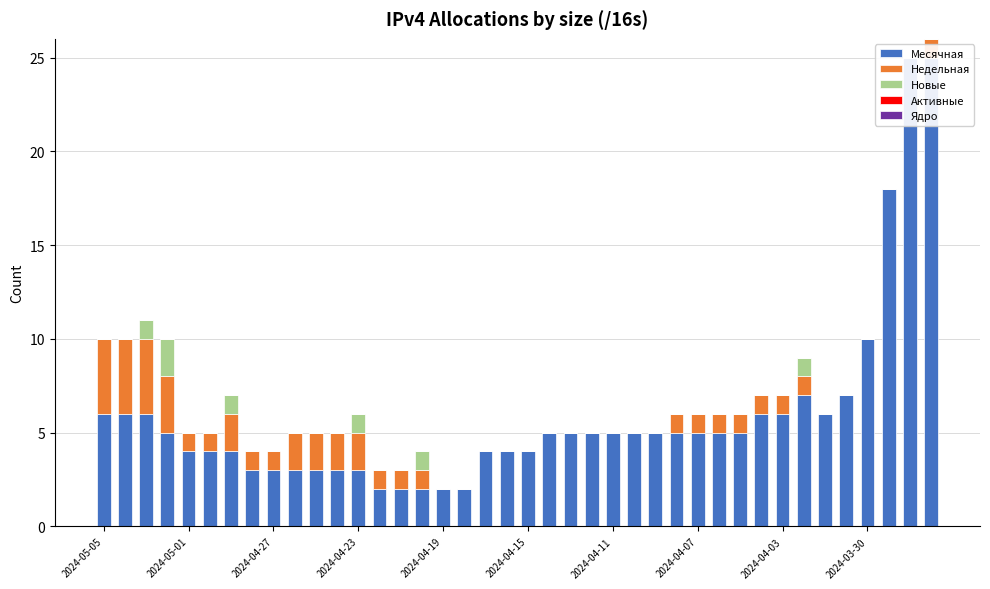

Reading left to right, what are all the values shown in this chart?

Месячная: 6	6	6	5	4	4	4	3	3	3	3	3	3	2	2	2	2	2	4	4	4	5	5	5	5	5	5	5	5	5	5	6	6	7	6	7	10	18	25	25
Недельная: 4	4	4	3	1	1	2	1	1	2	2	2	2	1	1	1	0	0	0	0	0	0	0	0	0	0	0	1	1	1	1	1	1	1	0	0	0	0	0	1
Новые: 0	0	1	2	0	0	1	0	0	0	0	0	1	0	0	1	0	0	0	0	0	0	0	0	0	0	0	0	0	0	0	0	0	1	0	0	0	0	0	0
Активные: 0	0	0	0	0	0	0	0	0	0	0	0	0	0	0	0	0	0	0	0	0	0	0	0	0	0	0	0	0	0	0	0	0	0	0	0	0	0	0	0
Ядро: 0	0	0	0	0	0	0	0	0	0	0	0	0	0	0	0	0	0	0	0	0	0	0	0	0	0	0	0	0	0	0	0	0	0	0	0	0	0	0	0